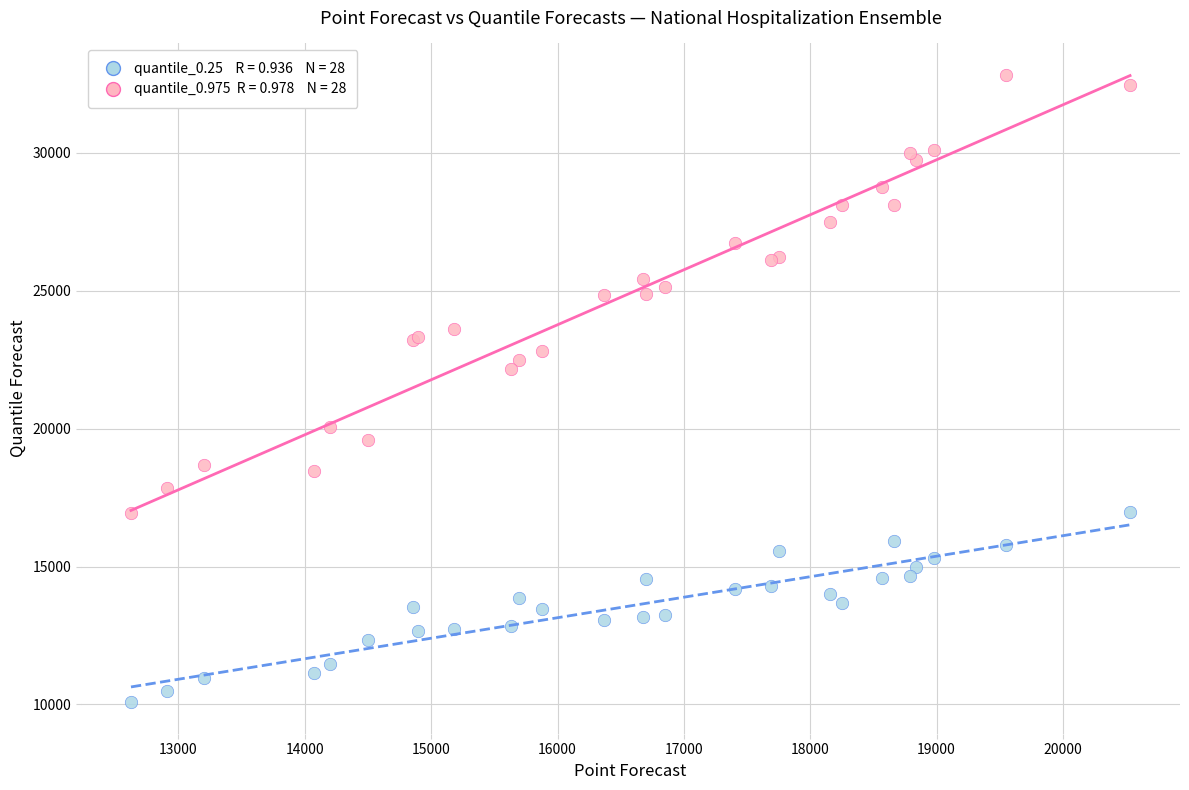

Across all series, what Y value is closest to 21456?

22150